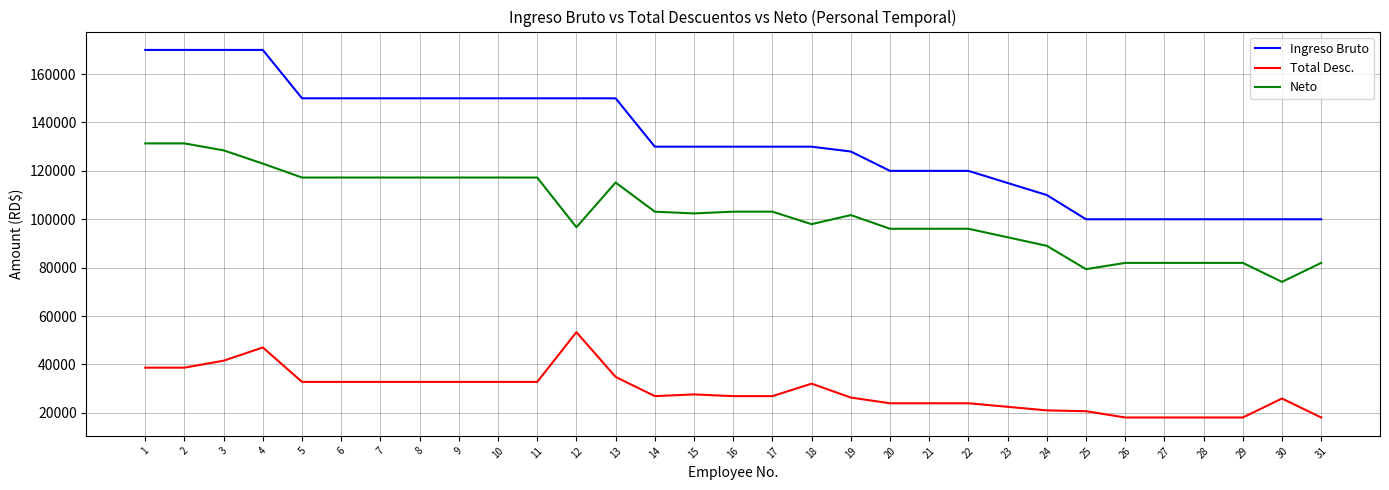

What is the smallest value displayed?

18040.4